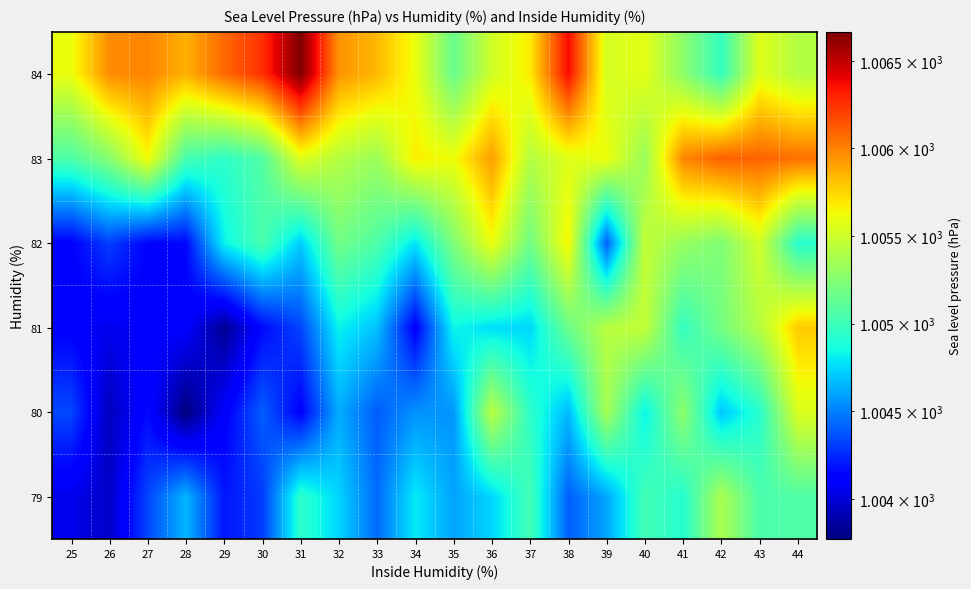

Reading right to left, extract all data points from this chart.

79: 44=1005.1	43=1005.0	42=1005.4	41=1004.9	40=1005.0	39=1004.6	38=1004.4	37=1005.0	36=1004.7	35=1004.6	34=1004.8	33=1004.4	32=1004.7	31=1004.9	30=1004.3	29=1004.2	28=1004.7	27=1004.3	26=1004.0	25=1004.0
80: 44=1005.5	43=1004.9	42=1004.7	41=1005.3	40=1004.8	39=1005.4	38=1004.7	37=1004.9	36=1005.4	35=1004.6	34=1004.6	33=1004.4	32=1004.6	31=1004.1	30=1004.4	29=1004.1	28=1003.8	27=1004.2	26=1003.9	25=1004.3
81: 44=1005.8	43=1005.4	42=1005.2	41=1005.0	40=1005.5	39=1005.4	38=1005.2	37=1004.7	36=1004.8	35=1004.8	34=1004.1	33=1004.7	32=1004.8	31=1004.3	30=1004.2	29=1003.8	28=1004.1	27=1004.1	26=1004.1	25=1004.1
82: 44=1004.9	43=1005.5	42=1005.2	41=1005.3	40=1005.5	39=1004.4	38=1005.7	37=1005.2	36=1005.6	35=1005.2	34=1004.8	33=1005.1	32=1005.2	31=1004.7	30=1005.0	29=1004.8	28=1004.2	27=1004.1	26=1004.3	25=1004.1
83: 44=1006.1	43=1006.1	42=1006.1	41=1006.0	40=1005.3	39=1005.6	38=1005.6	37=1005.4	36=1005.9	35=1005.6	34=1005.7	33=1005.3	32=1005.4	31=1005.6	30=1005.1	29=1004.9	28=1005.0	27=1005.6	26=1005.3	25=1005.1
84: 44=1005.4	43=1005.6	42=1005.0	41=1005.3	40=1005.6	39=1005.5	38=1006.4	37=1005.7	36=1005.5	35=1005.2	34=1005.6	33=1005.8	32=1006.0	31=1006.7	30=1006.3	29=1006.1	28=1005.9	27=1006.0	26=1006.0	25=1005.6